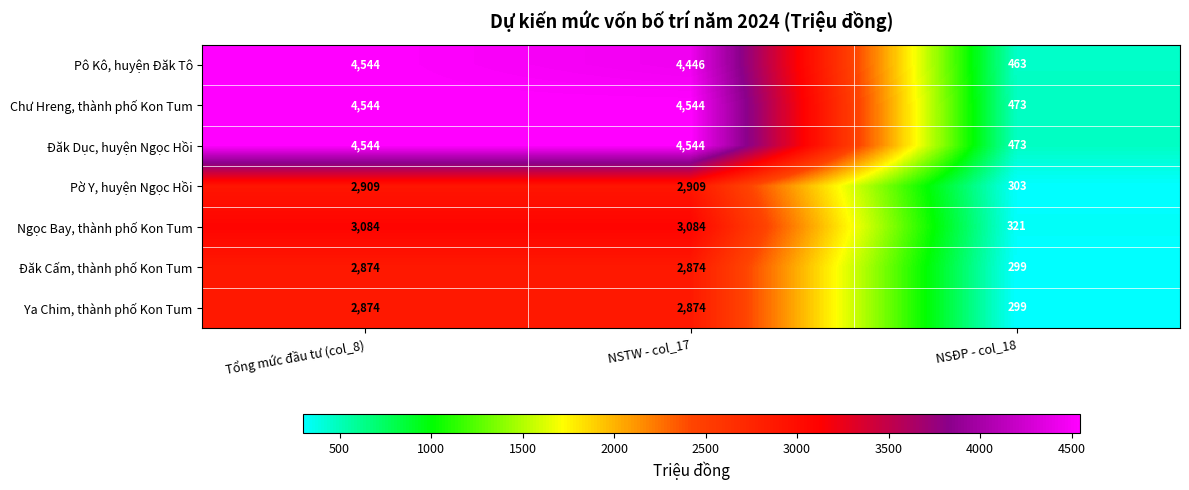

Rank the categories by Pô Kô, huyện Đăk Tô value from lowest to highest.

NSĐP - col_18, NSTW - col_17, Tổng mức đầu tư (col_8)